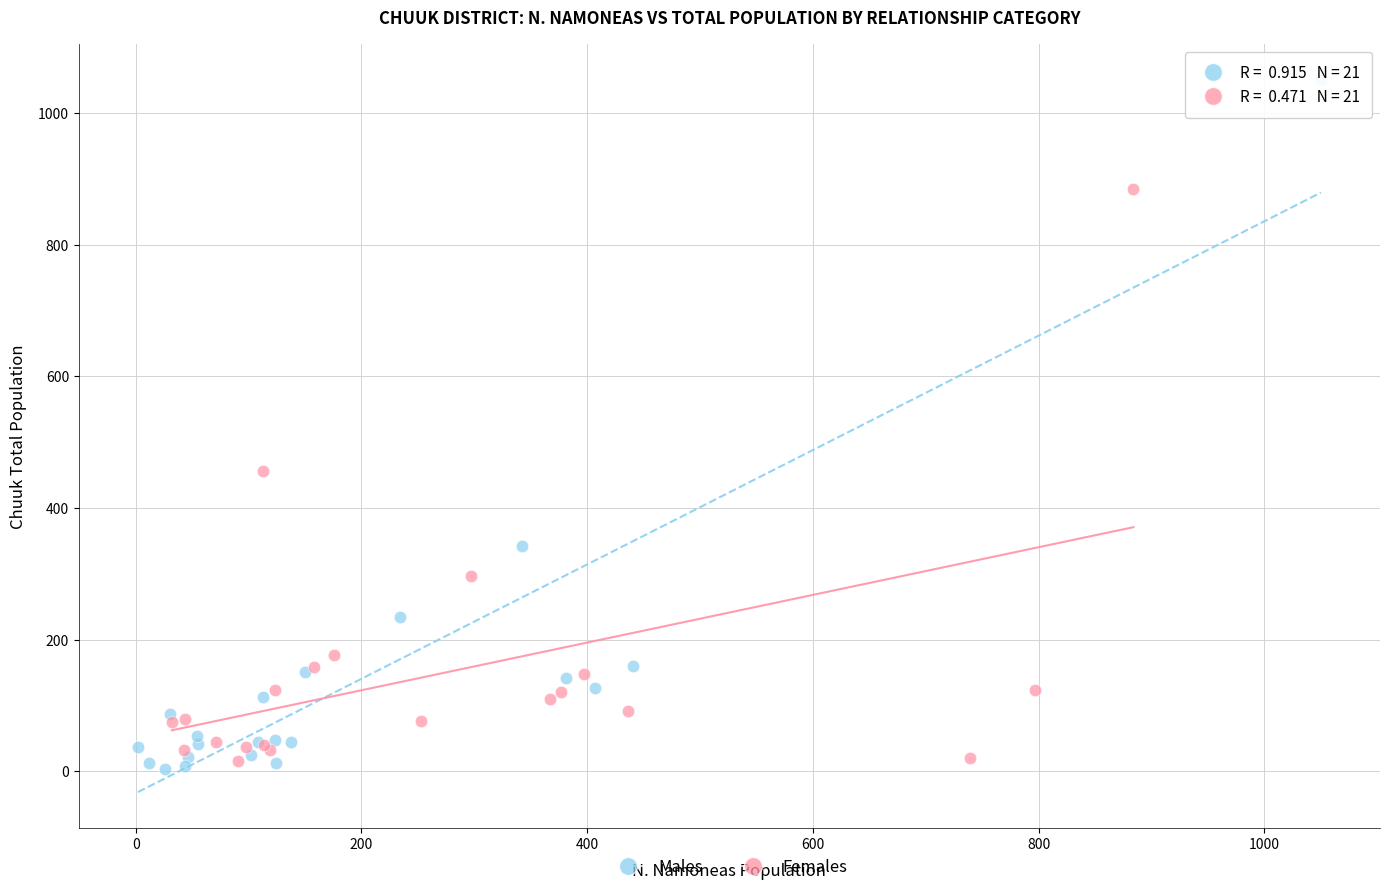

Which series contains the lowest Y value?

Males